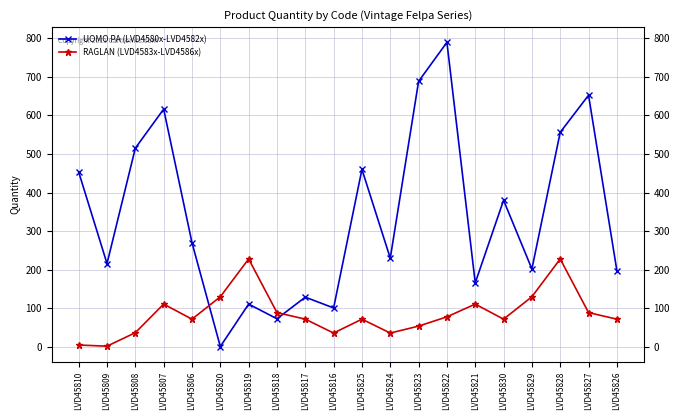

Where is UOMO PA (LVD4580x-LVD4582x) nearest to the value 395?

LVD45830